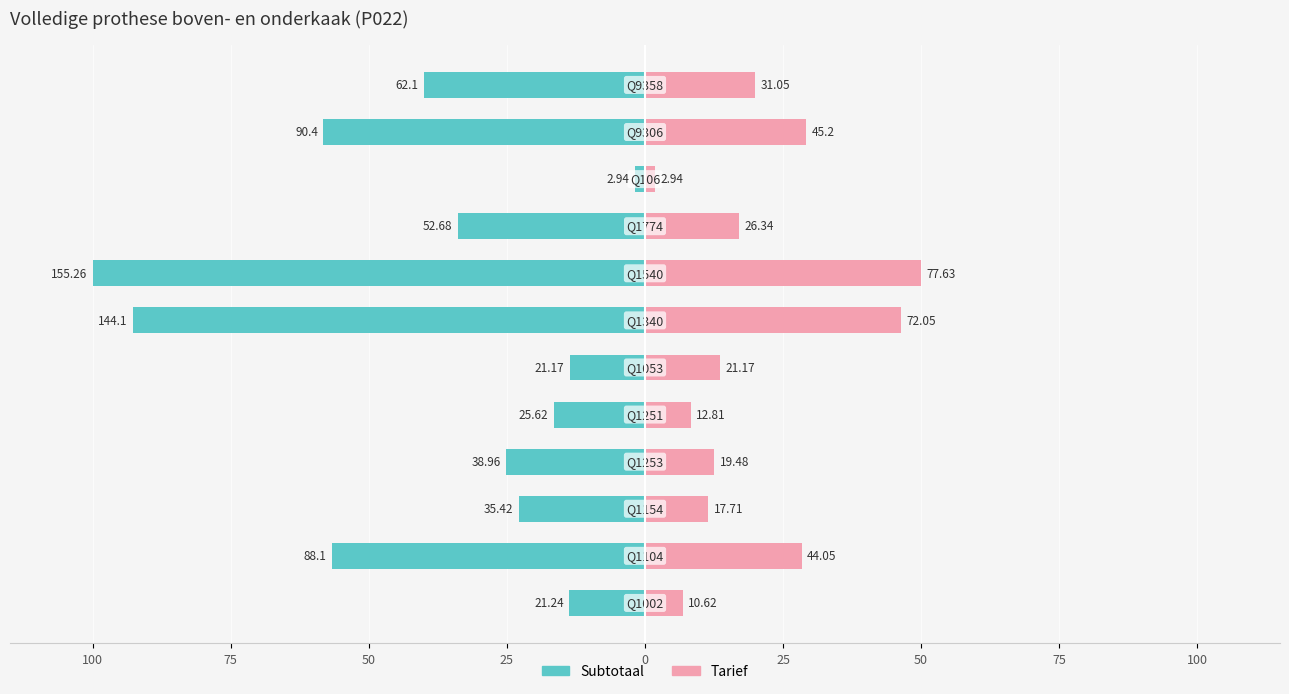

Count the number of categories in the chart.

12